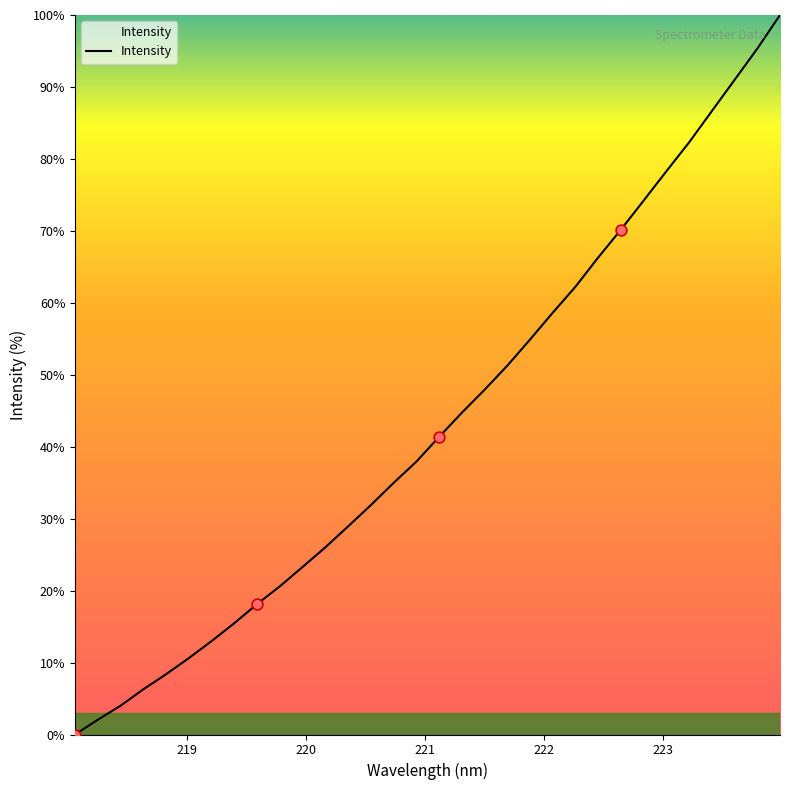

What is the difference between the maximum and minimum values?

100.0